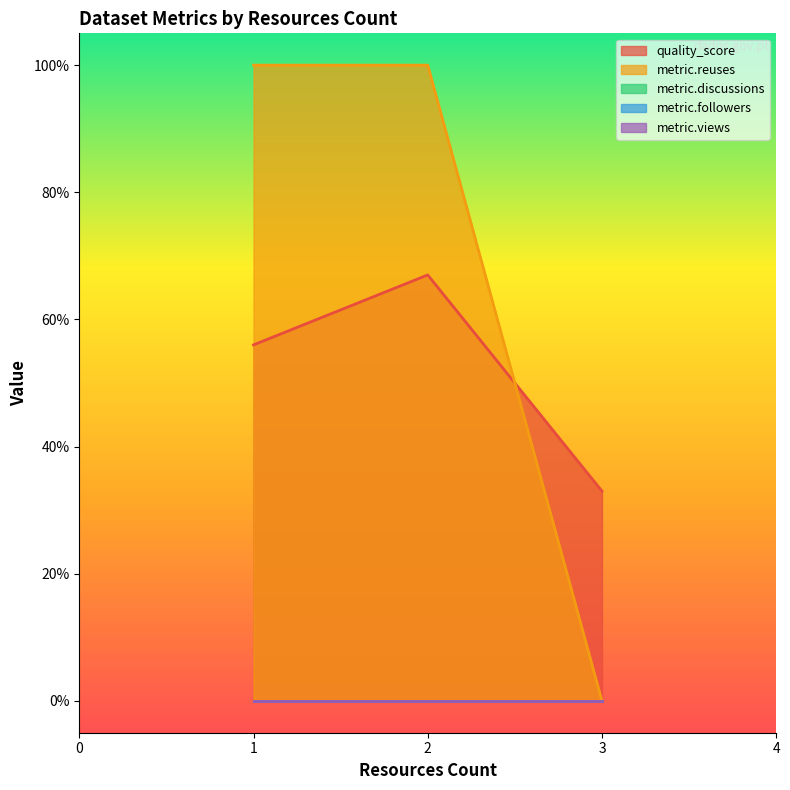

What is the total value across all series at 3?

0.3